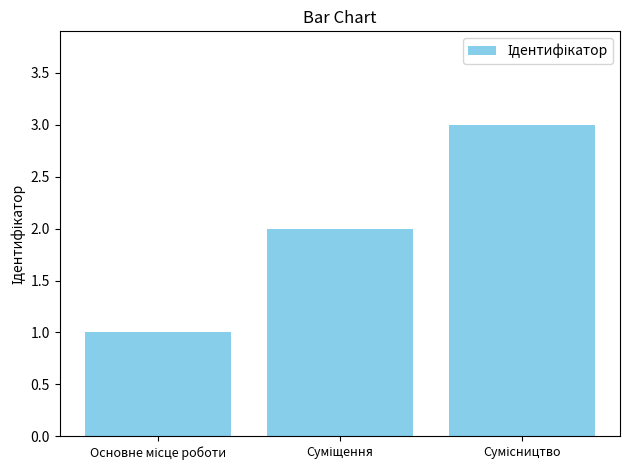

What is the sum of all values?

6